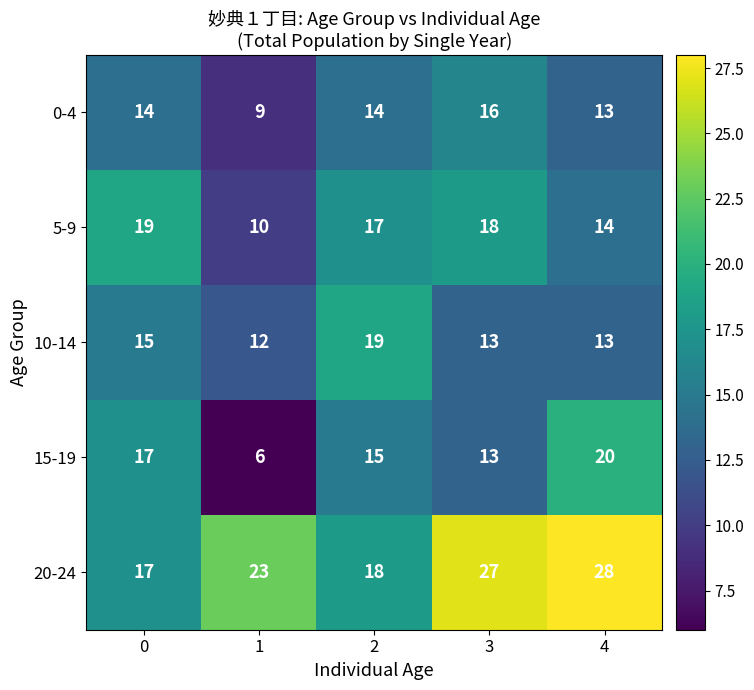

What is the highest value of the 10-14 series?

19